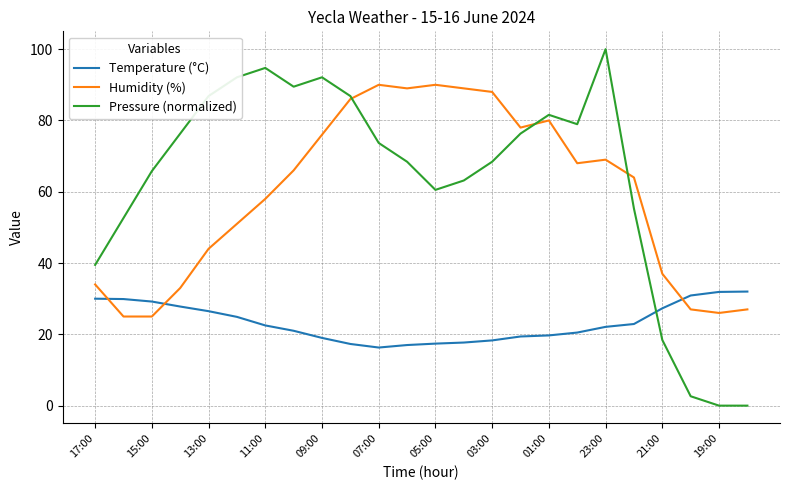

After their last crossing, which series has the higher values: Pressure (normalized) or Temperature (°C)?

Temperature (°C)